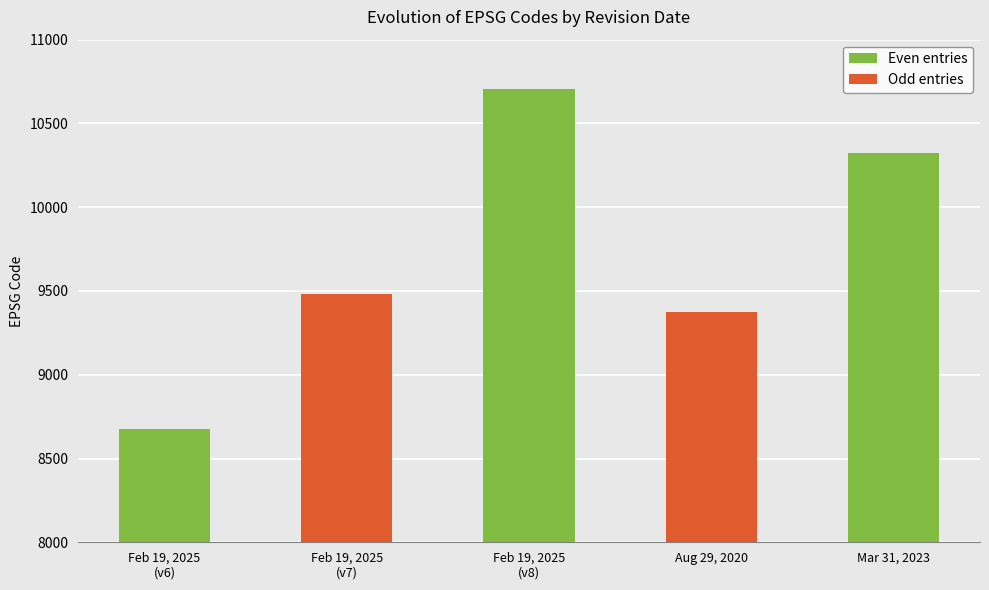

What position from the right is Feb 19, 2025
(v8)?

3